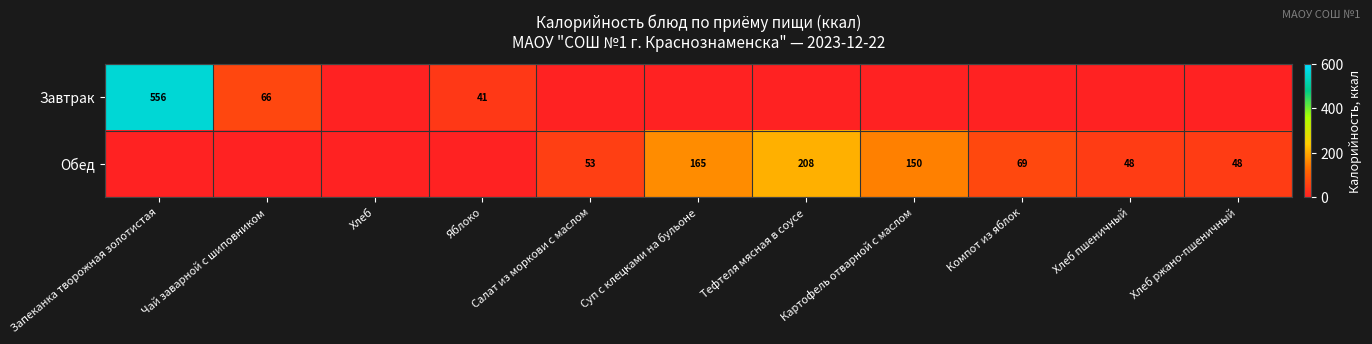

Is the value of Обед at Компот из яблок greater than the value of Завтрак at Запеканка творожная золотистая?

No